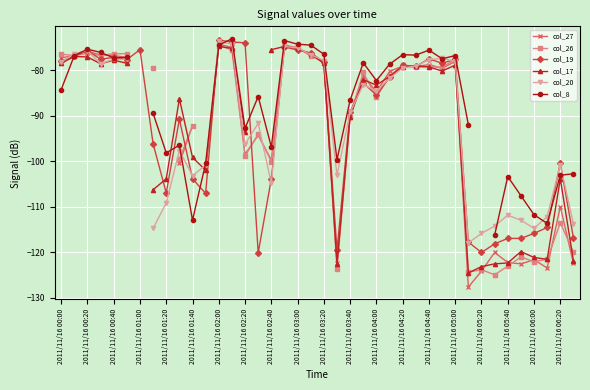

What is the greatest value displayed?

-73.1